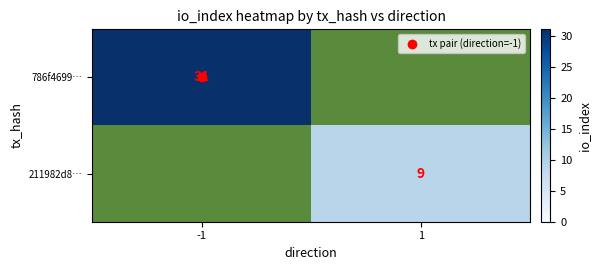

Rank the categories by 786f4699… value from highest to lowest.

-1, 1